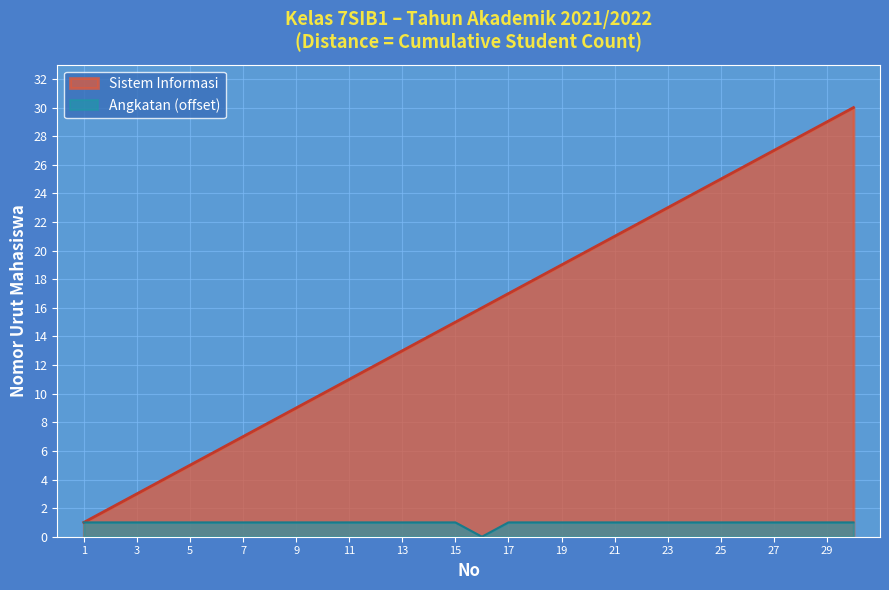

Where does the data first go above 16?

17